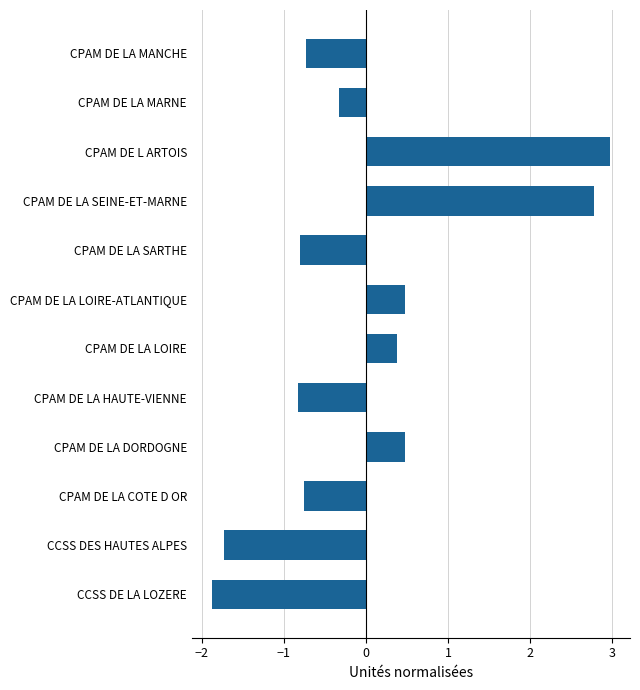

How many negative values are there?

7